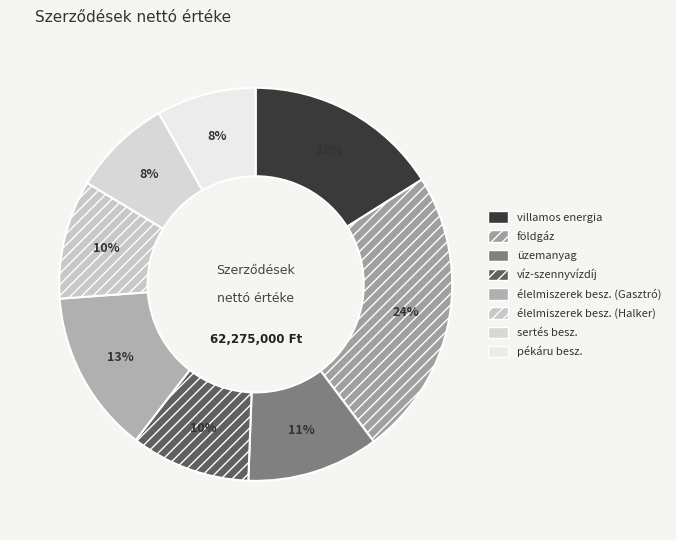

Rank the categories by value from highest to lowest.

földgáz, villamos energia, élelmiszerek besz. (Gasztró), üzemanyag, víz-szennyvízdíj, élelmiszerek besz. (Halker), sertés besz., pékáru besz.